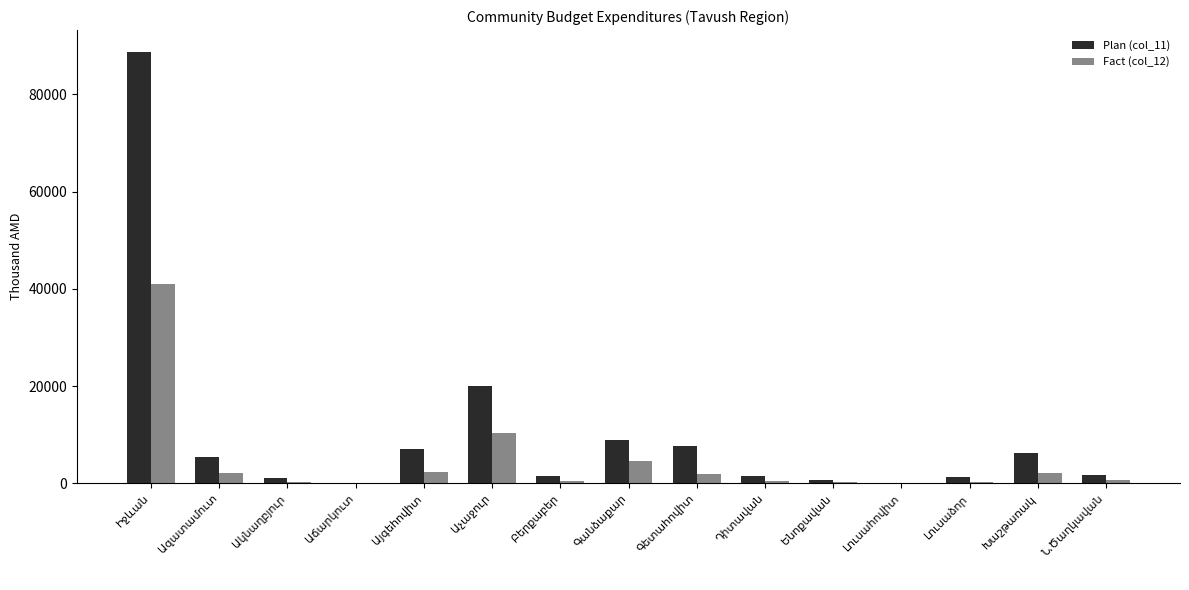

Which series has the widest spread of values?

Plan (col_11)